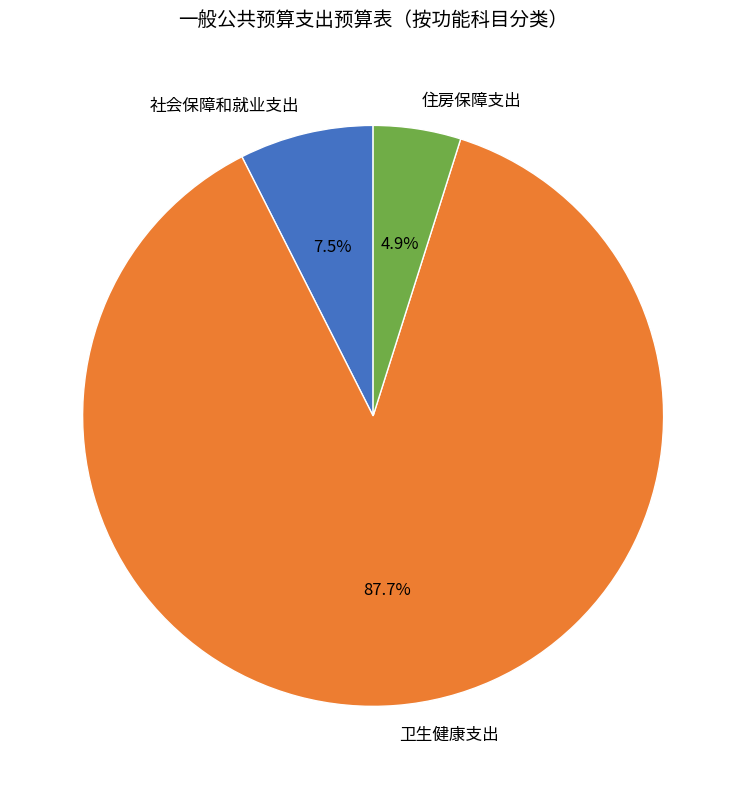

Which slice is the largest?

卫生健康支出